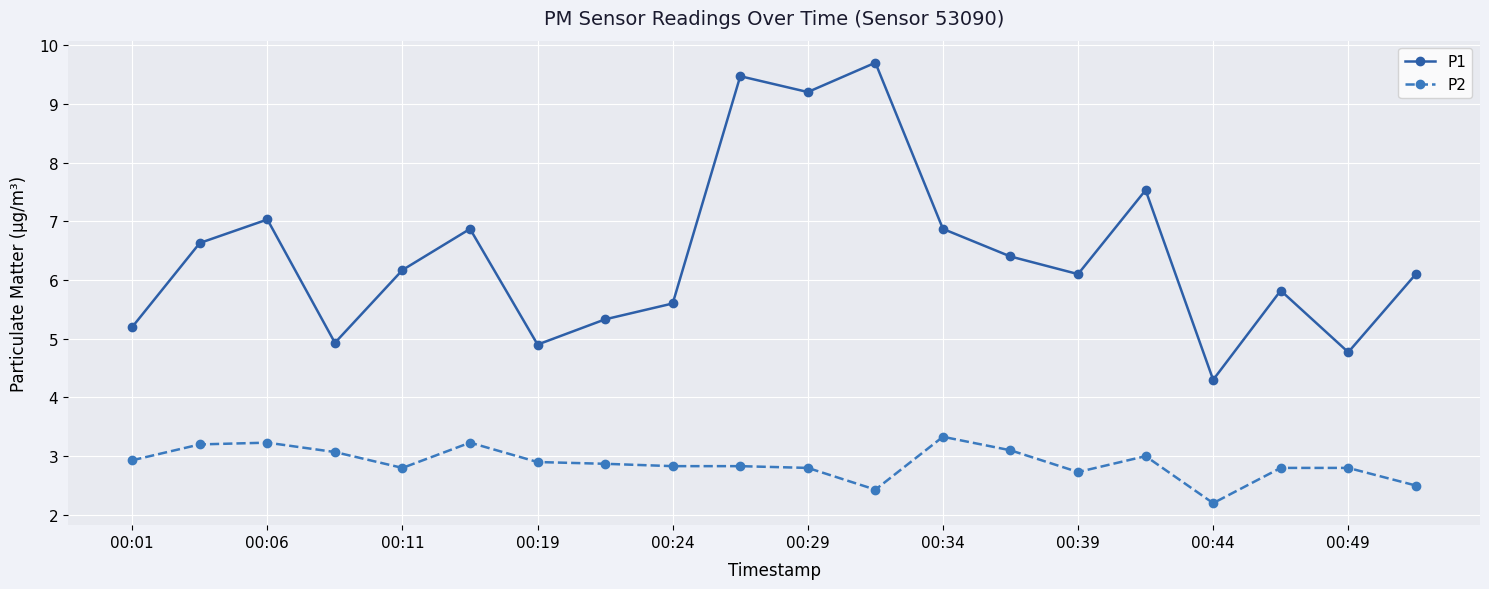

True or false: P2 and P1 intersect in this chart.

False